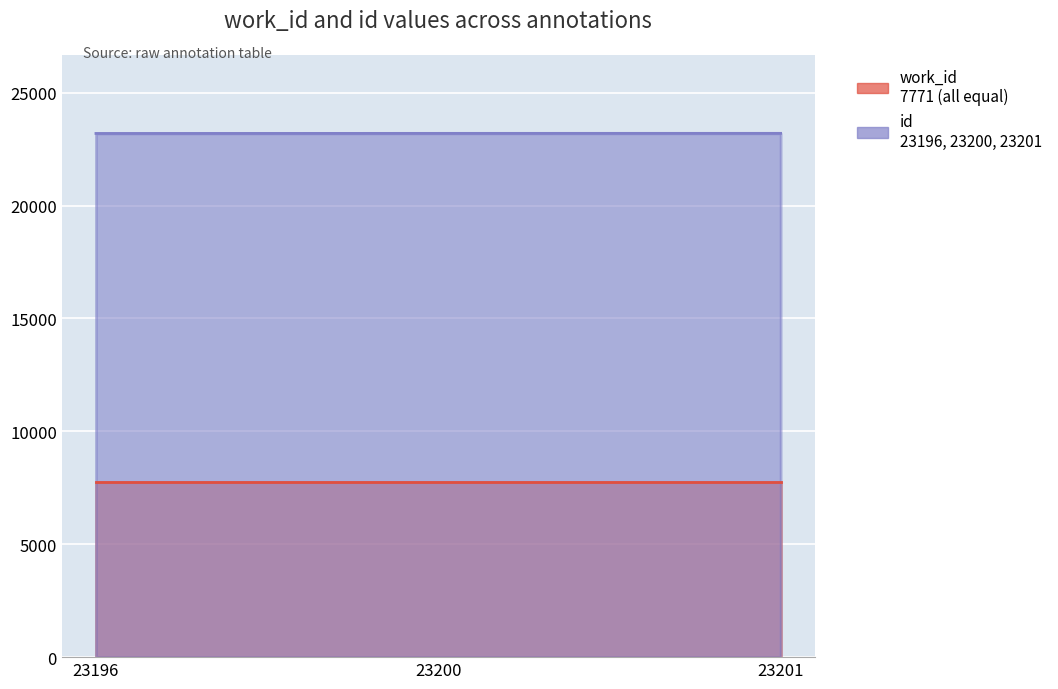

Reading left to right, list all the values displayed in this chart.

23196	23200	23201